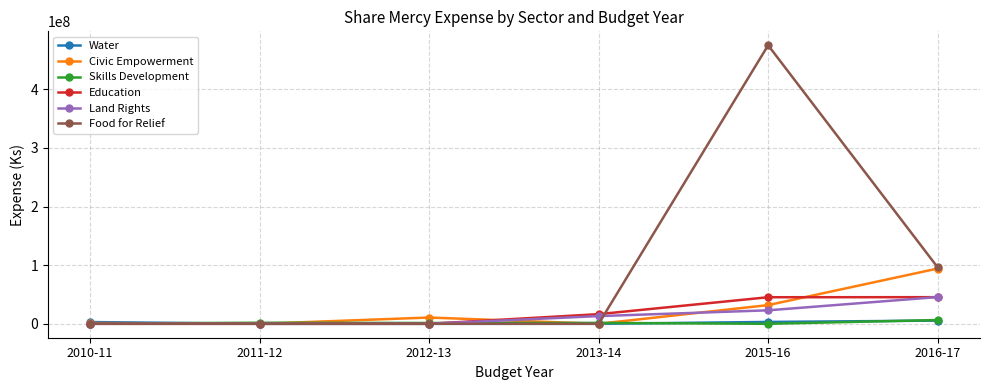

What is the total value across all series at 2013-14?

31115705